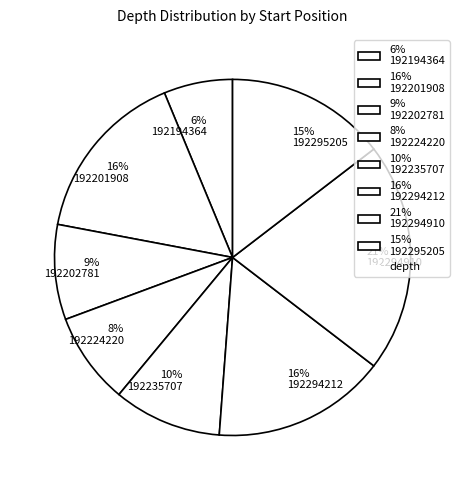

To the nearest percent, what is the difference between the largest and smallest slice percentages?

15%